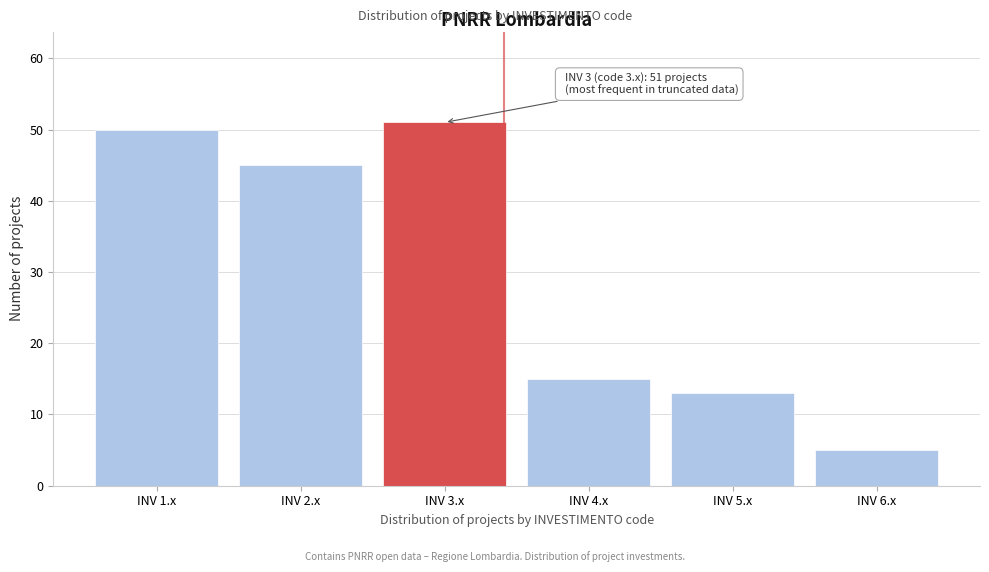

Reading left to right, list all the values displayed in this chart.

INV 1.x=50	INV 2.x=45	INV 3.x=51	INV 4.x=15	INV 5.x=13	INV 6.x=5